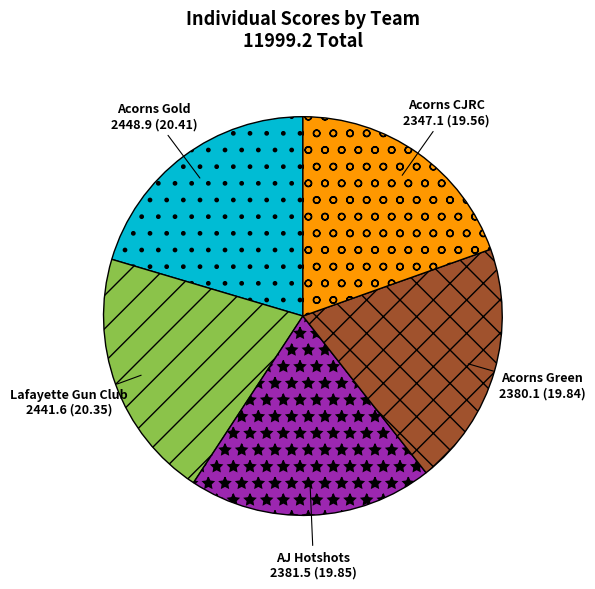

Do Lafayette Gun Club and Acorns CJRC together represent more than half of the pie?

No